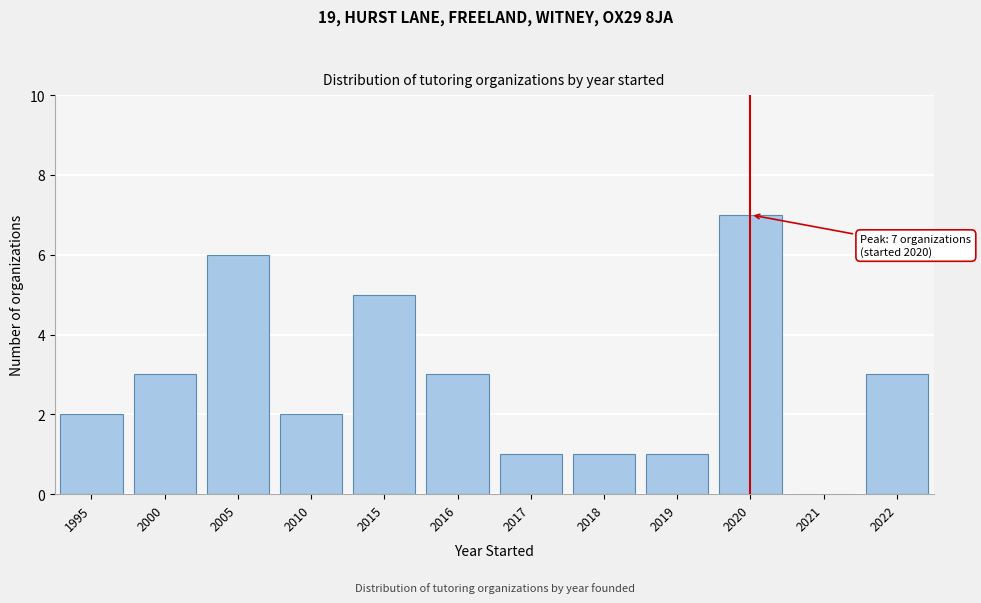

Reading left to right, what are all the values shown in this chart?

1995=2	2000=3	2005=6	2010=2	2015=5	2016=3	2017=1	2018=1	2019=1	2020=7	2021=0	2022=3